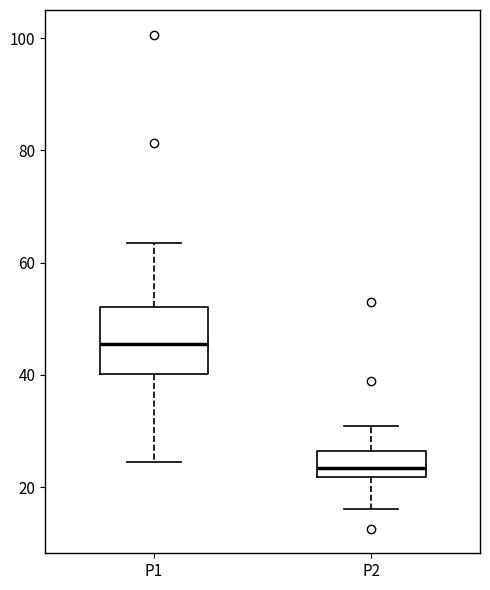

Reading left to right, transcribe this box plot: for each box, give where its median line is, the range the box spans, and where its two whiskers end, as read against the y-axis. The values are not printed on the chart, so give them approximately, as read against the axis.

P1: median 46, box 40 to 52, whiskers 24 to 64
P2: median 24, box 22 to 26, whiskers 16 to 30